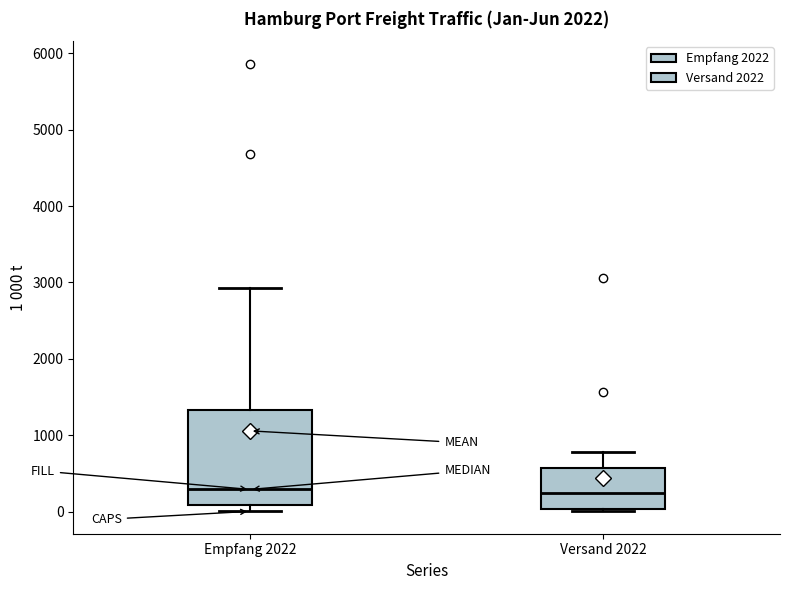

Reading left to right, transcribe this box plot: for each box, give where its median line is, the range the box spans, and where its two whiskers end, as read against the y-axis. The values are not printed on the chart, so give them approximately, as read against the axis.

Empfang 2022: median 300, box 100 to 1300, whiskers 0 to 2900
Versand 2022: median 200, box 0 to 600, whiskers 0 to 800